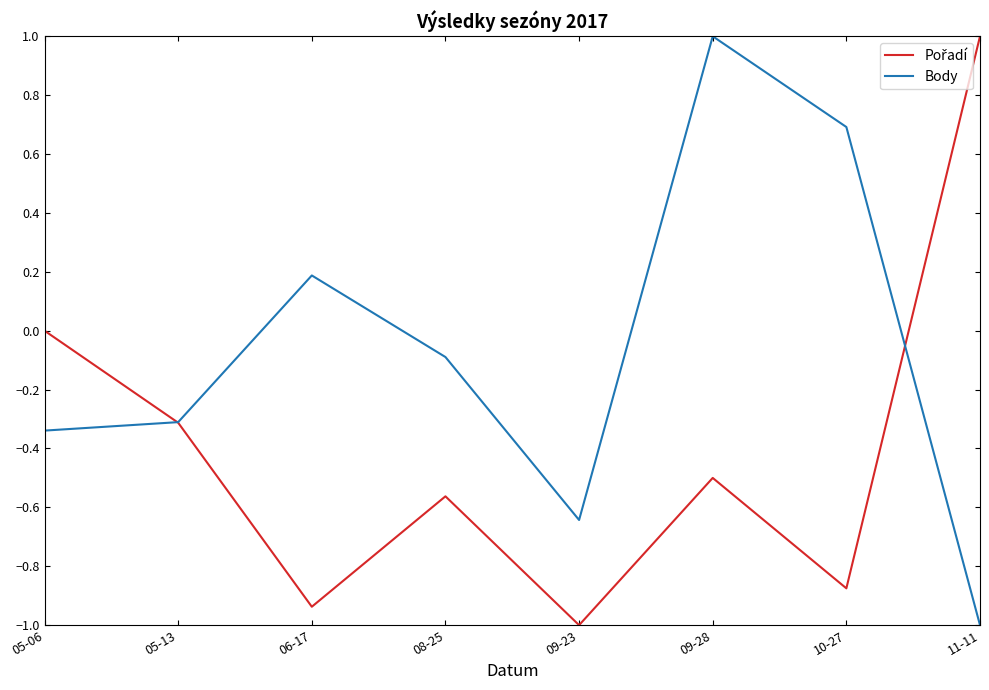

The value of Body at 05-13 is -0.3. True or false?

True